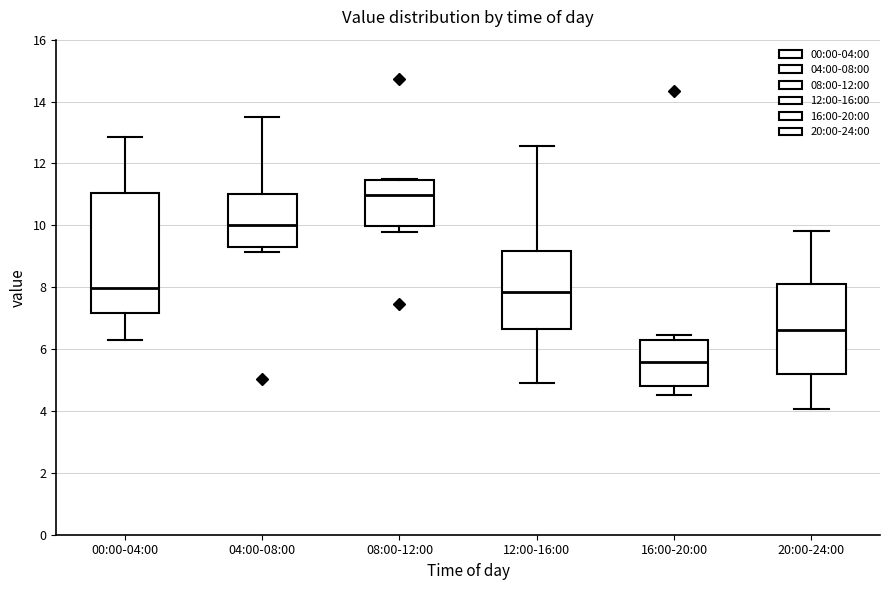

Comparing the boxes themselves (not the whiskers), which one is the tallest?

00:00-04:00